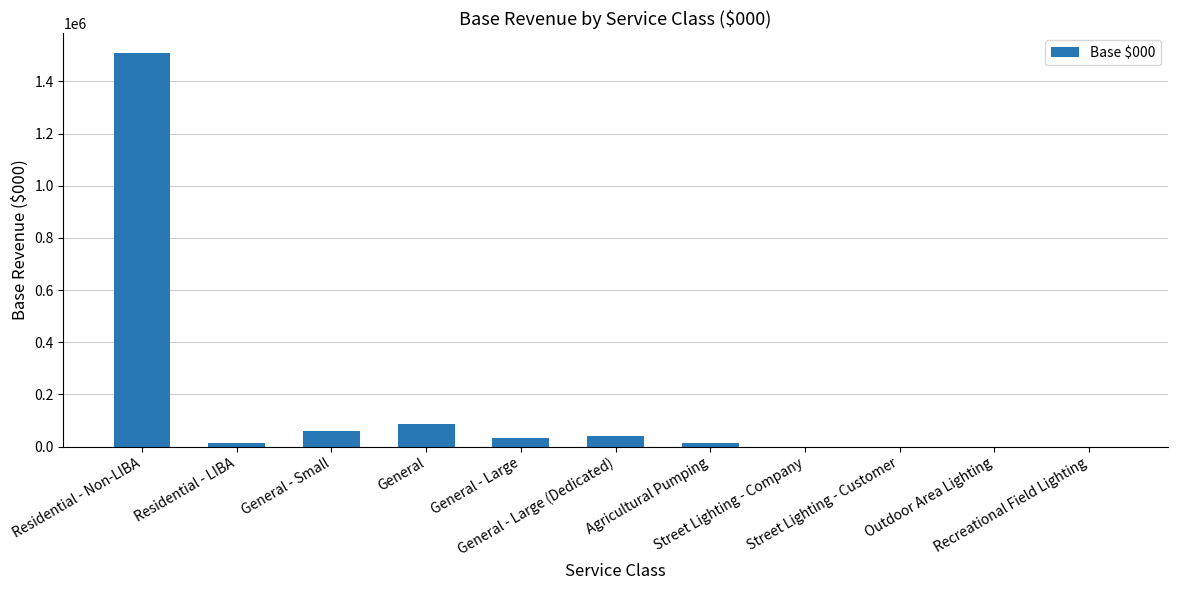

What is the greatest value displayed?

1508600.4